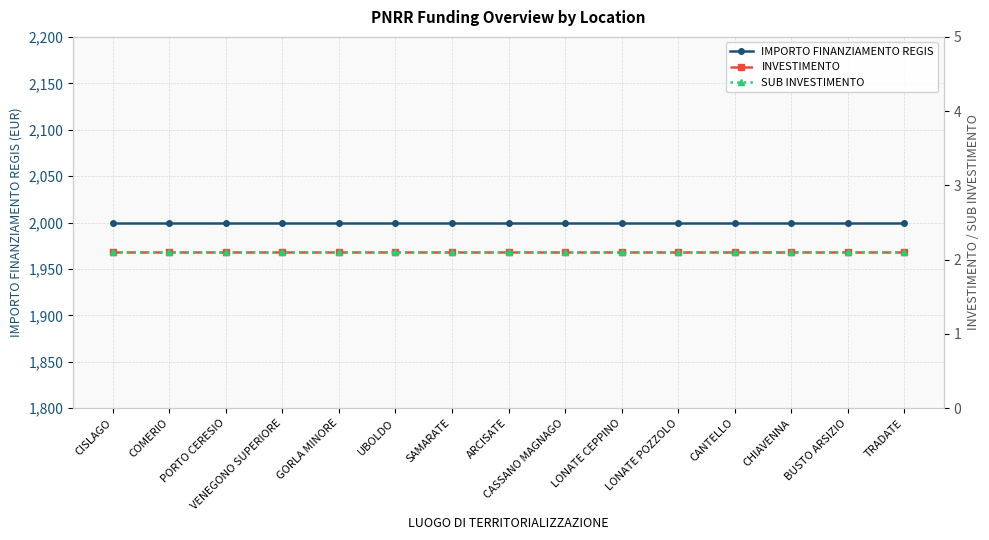

At which label does INVESTIMENTO reach its peak?

CISLAGO